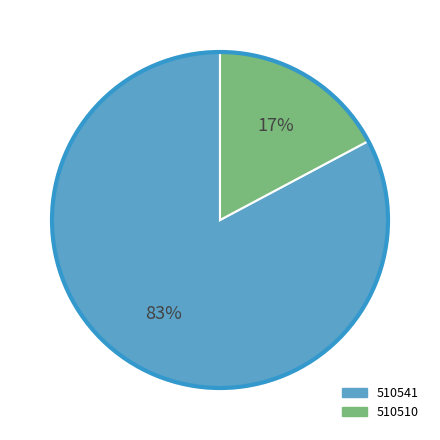

True or false: 510510 accounts for 17% of the total.

True